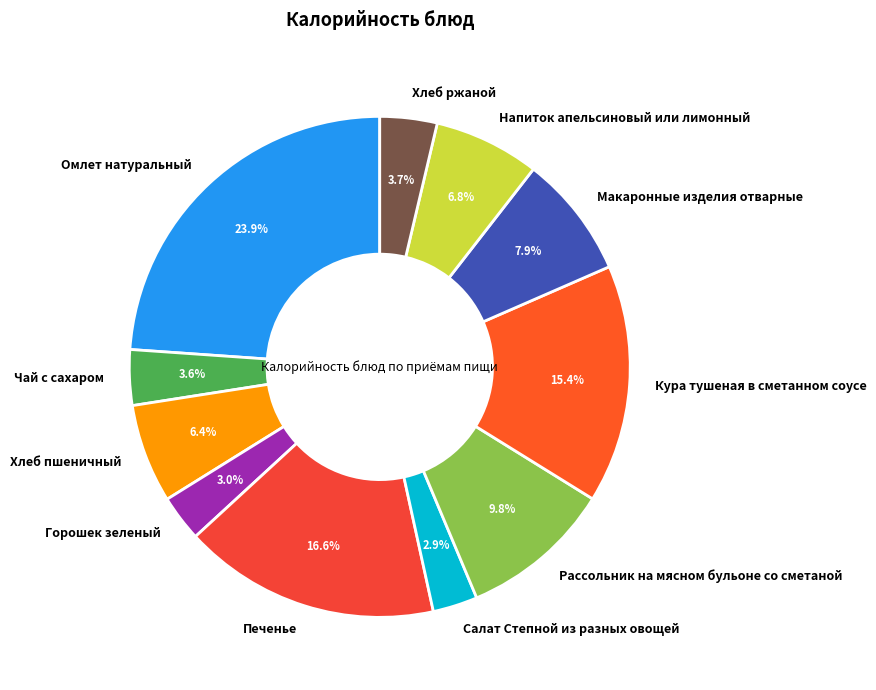

To the nearest percent, what percentage of the pie is Хлеб пшеничный?

6%